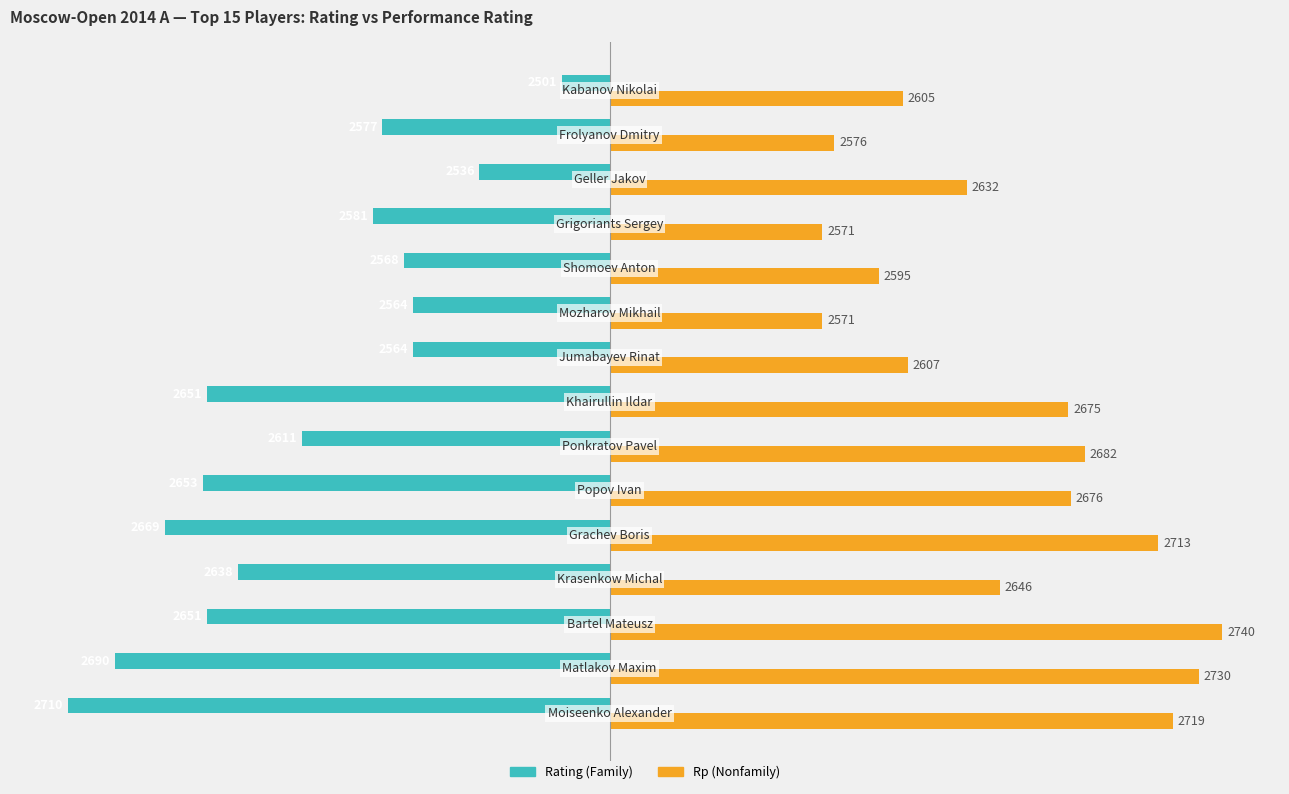

What is the difference between the second highest and second lowest values in the Rp (Nonfamily) series?

159